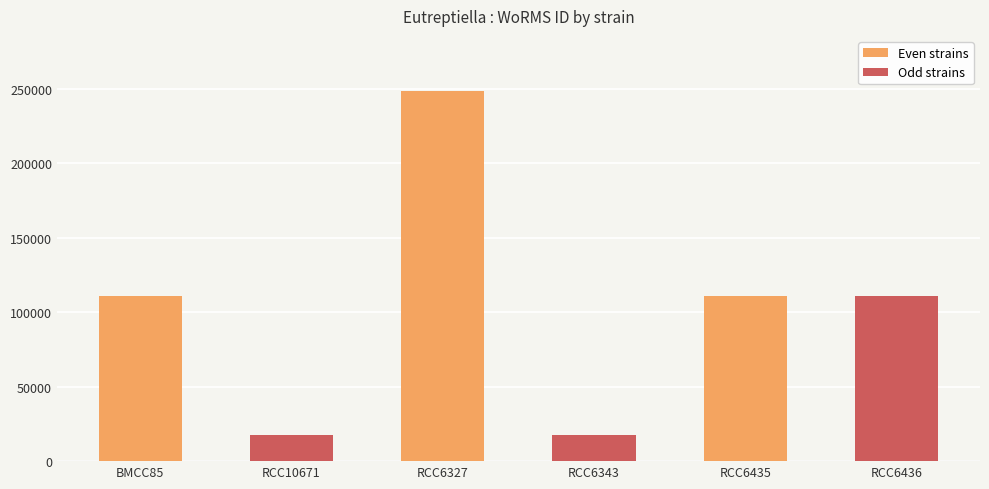

What is the minimum value shown in the chart?

17657